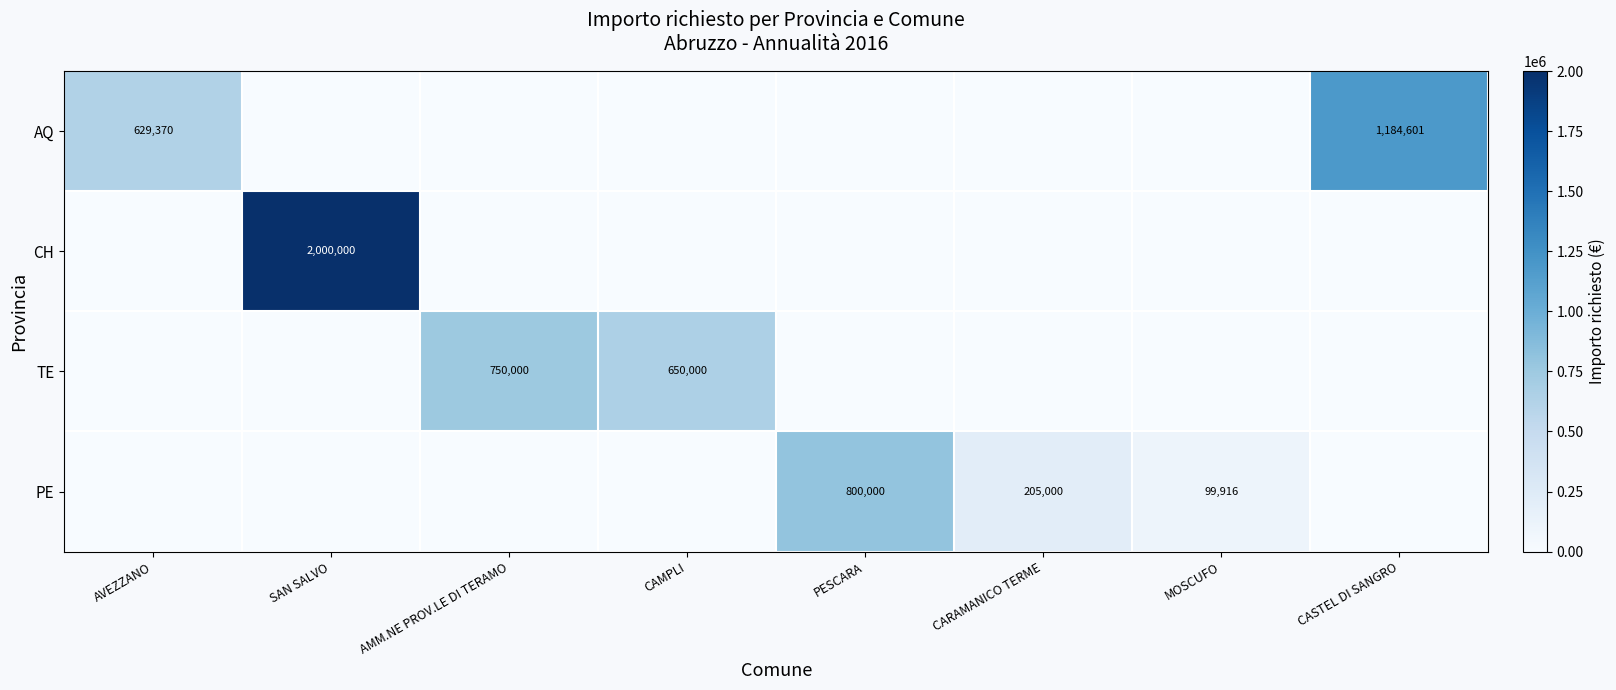

Is it true that AQ equals 1610415 at CASTEL DI SANGRO?

False